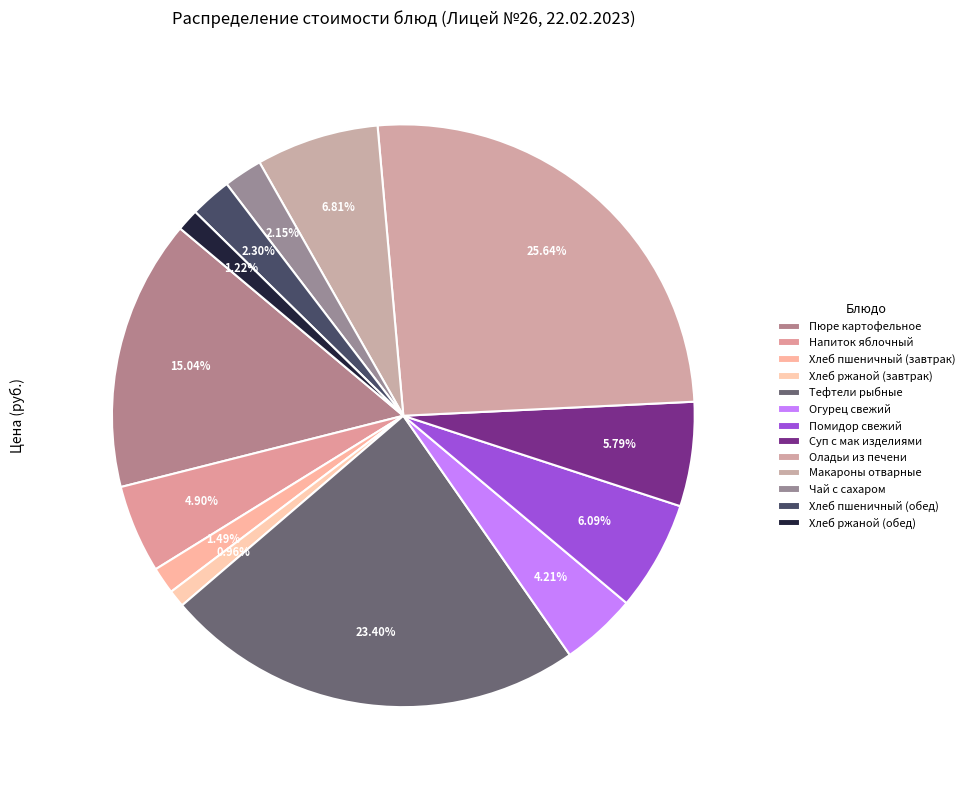

What percentage is the Огурец свежий slice, to the nearest percent?

4%